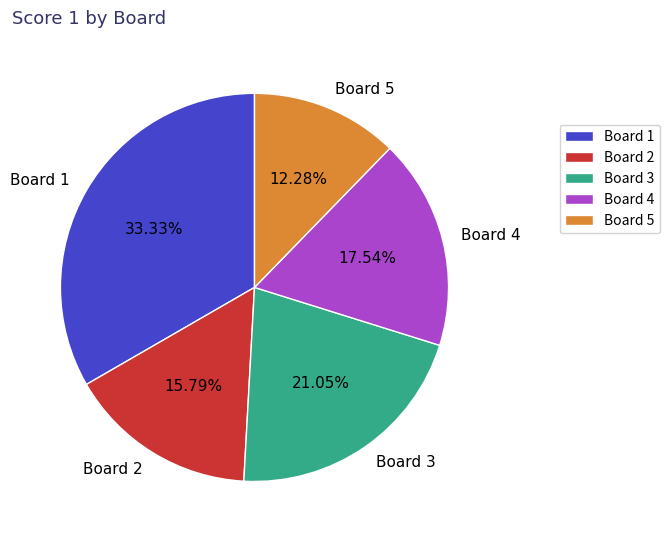

What is the largest slice in the pie chart?

Board 1